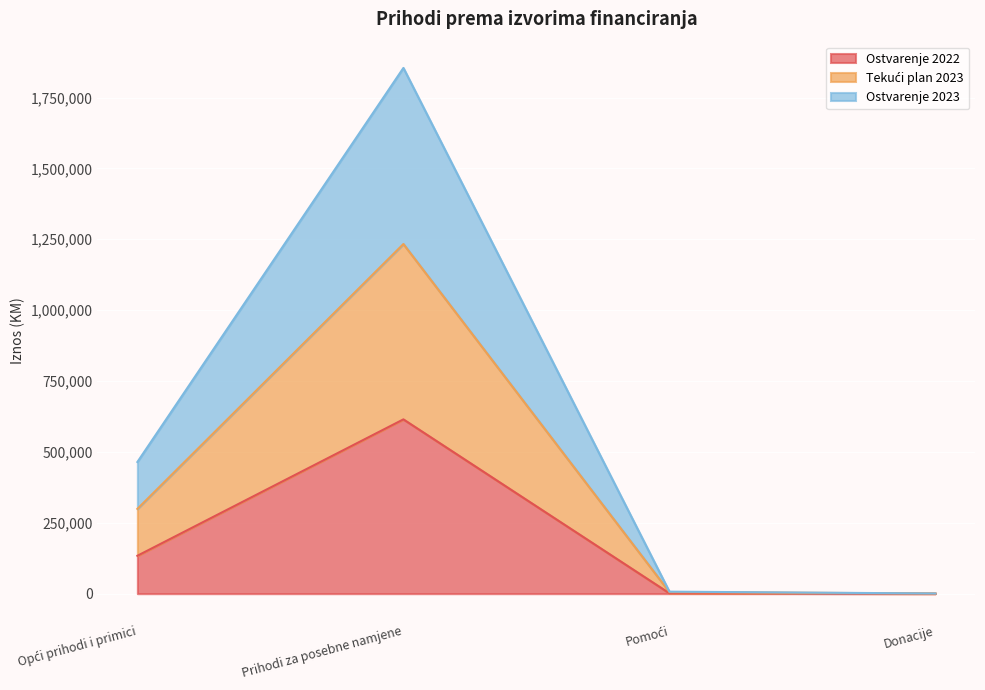

At how many categories does at least one series exceed 519817?

1